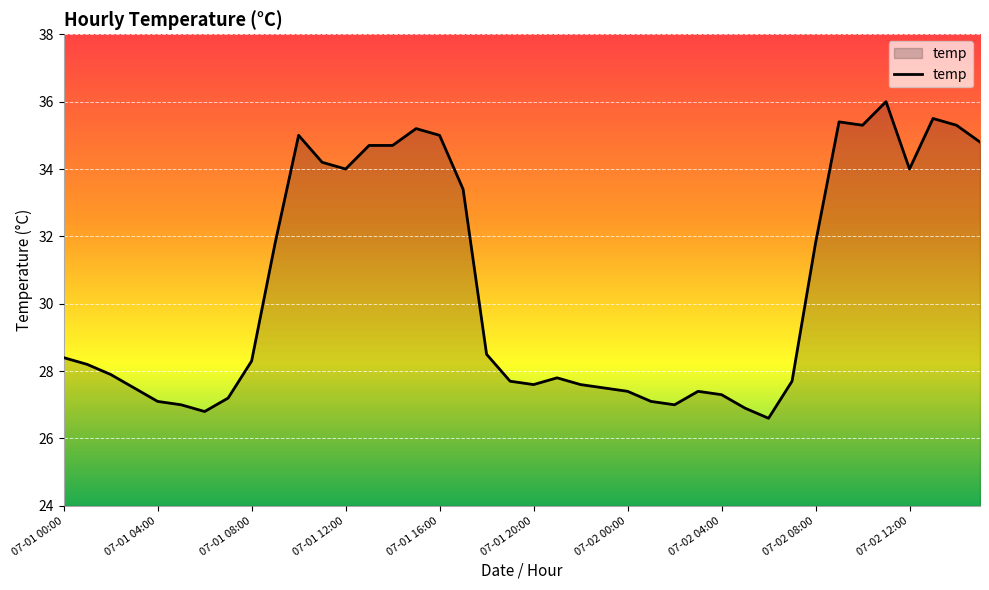

How many lines are shown in the chart?

1